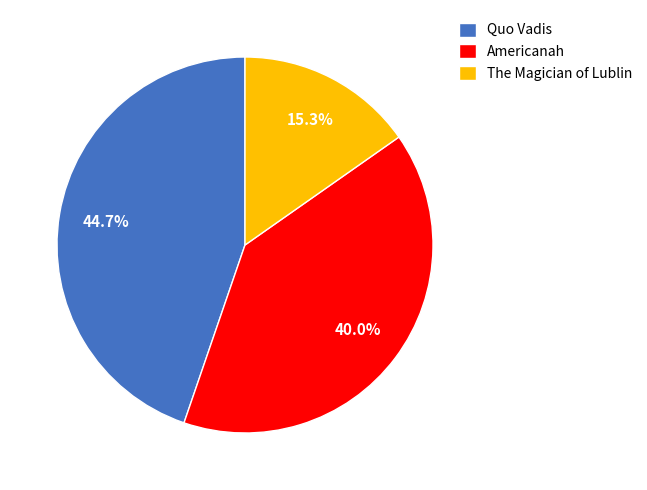

What is the smallest slice in the pie chart?

The Magician of Lublin